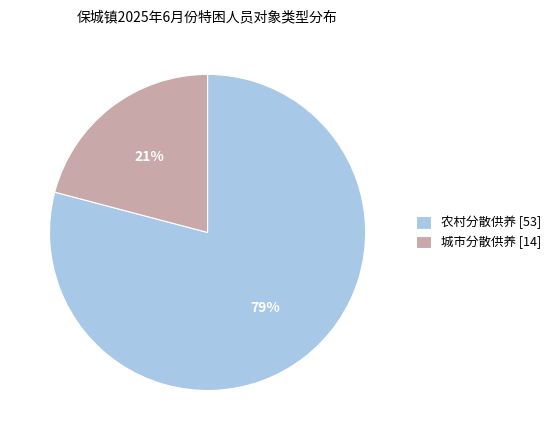

Combined, do 农村分散供养 and 城市分散供养 account for over 50%?

Yes